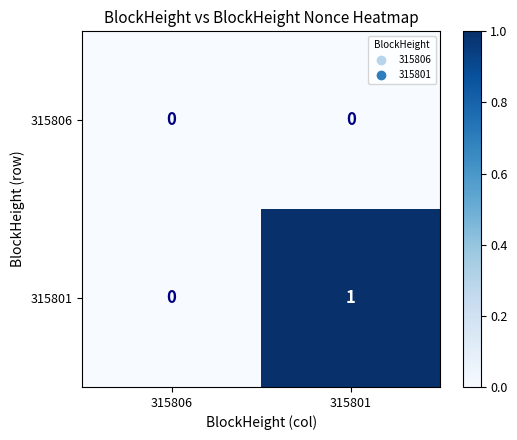

Reading right to left, list all the values displayed in this chart.

315806: 0	0
315801: 1	0